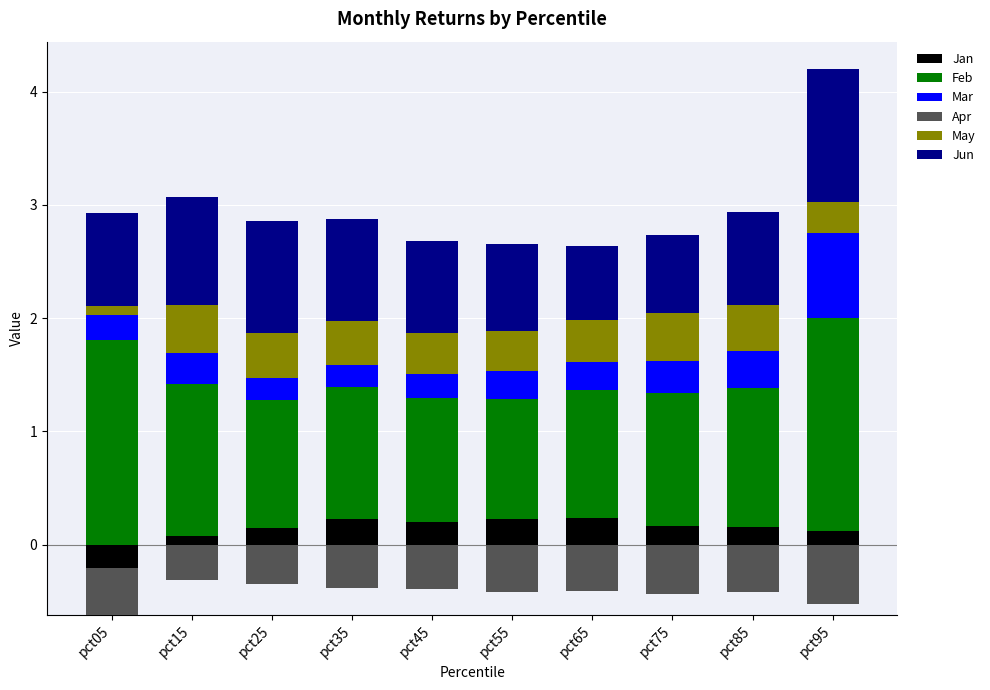

Which series has the largest total across all categories?

Feb